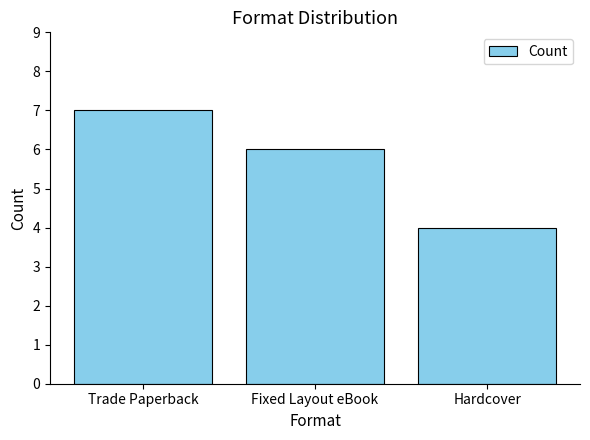

What is the difference between the maximum and second lowest values?

1